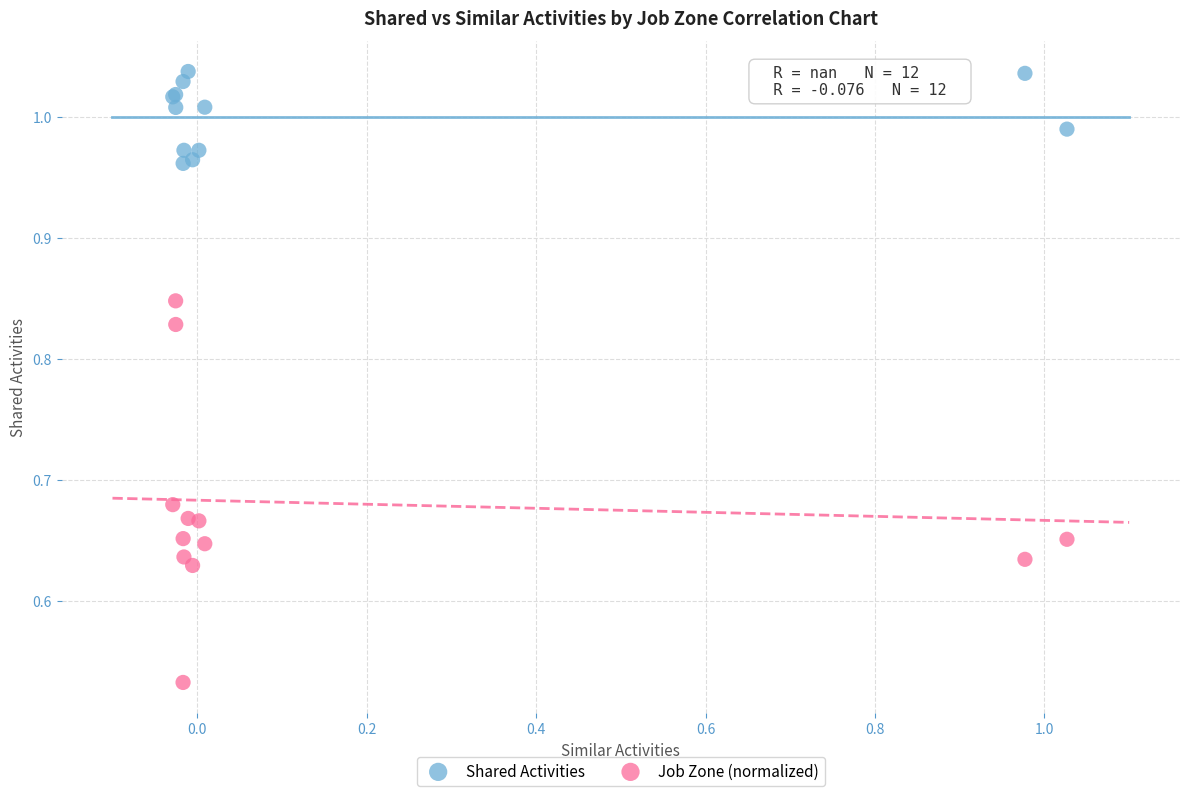

Which series reaches the maximum Y coordinate?

Shared Activities